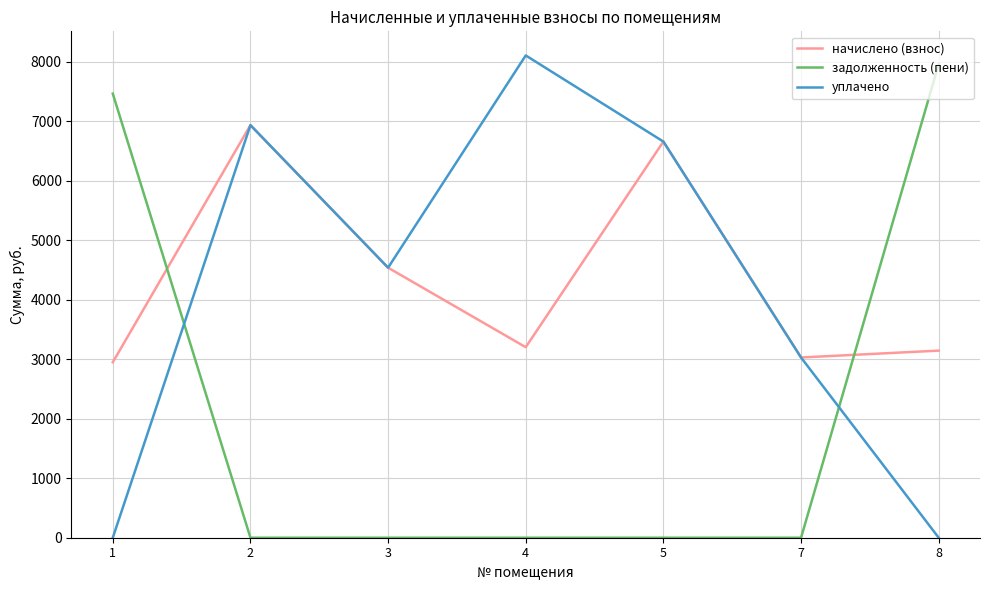

What is the maximum value shown in the chart?

8106.5